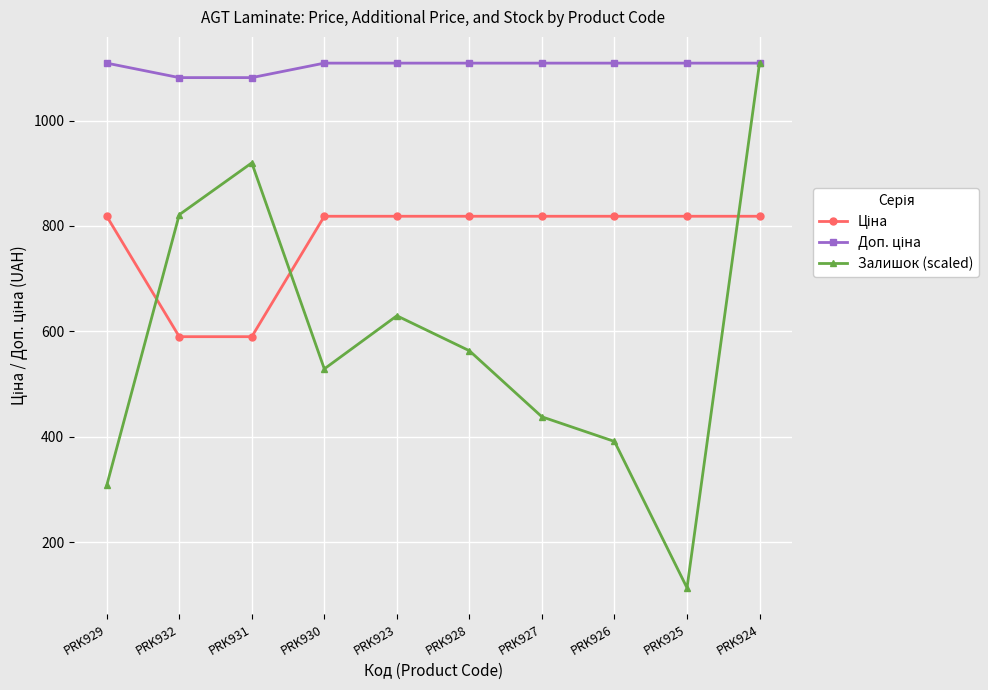

At which category does Залишок (scaled) reach its first local peak?

PRK931